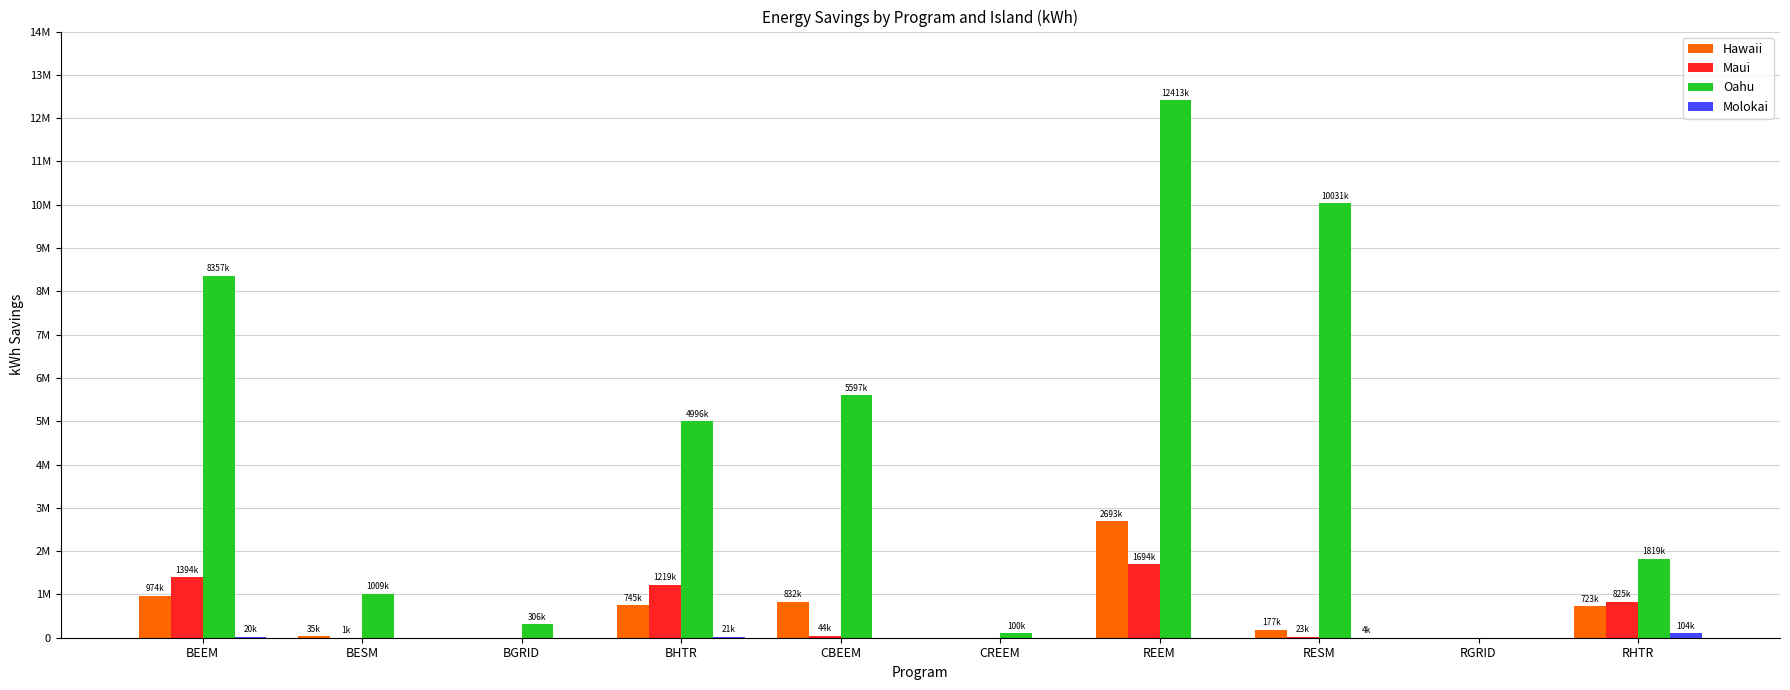

What is the value of the Molokai bar at the 8th from the left?

3874.8